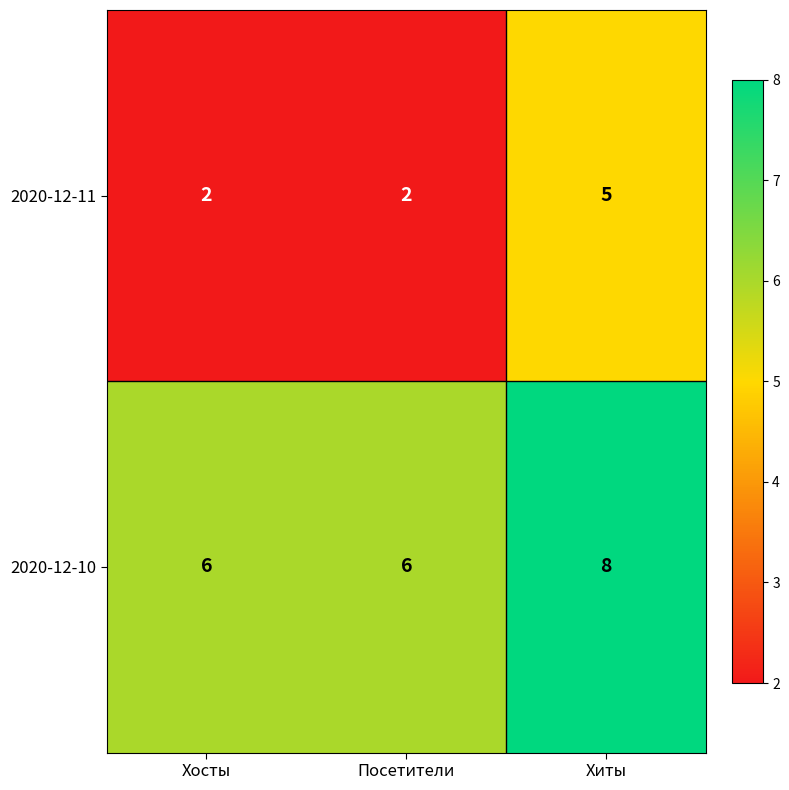

Reading right to left, transcribe all the data shown in this chart.

2020-12-11: 5	2	2
2020-12-10: 8	6	6